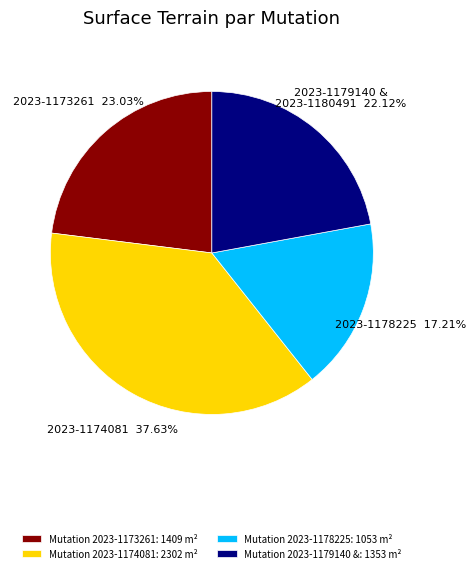

Is Mutation 2023-1173261: 1409 m² the majority of the pie?

No